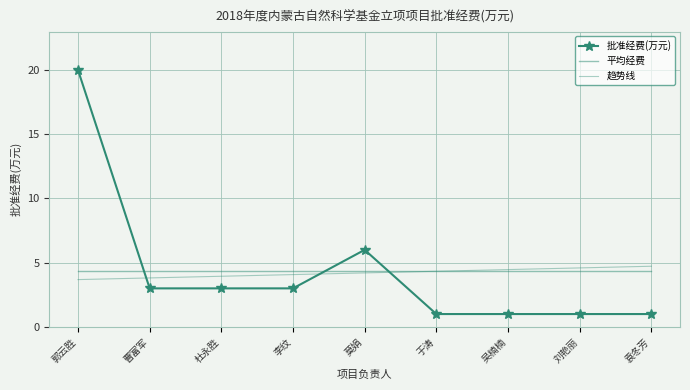

What is the label of the 5th point from the right?

莫娟